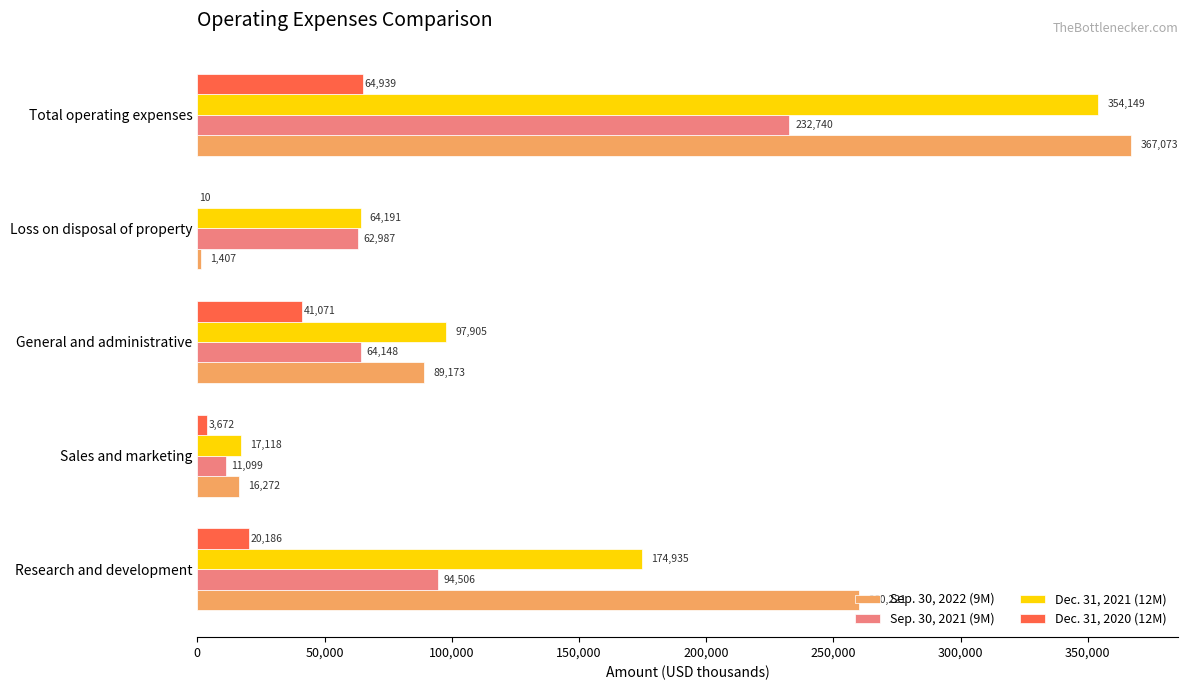

What value does the Dec. 31, 2020 (12M) series have at General and administrative?

41071